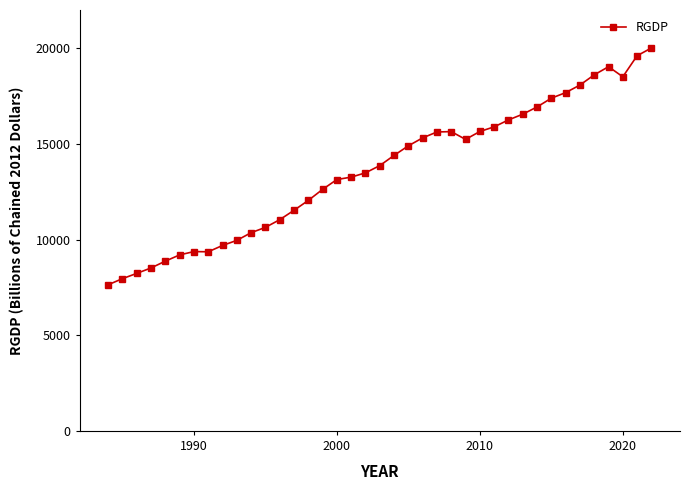

What is the greatest value displayed?

20014.1